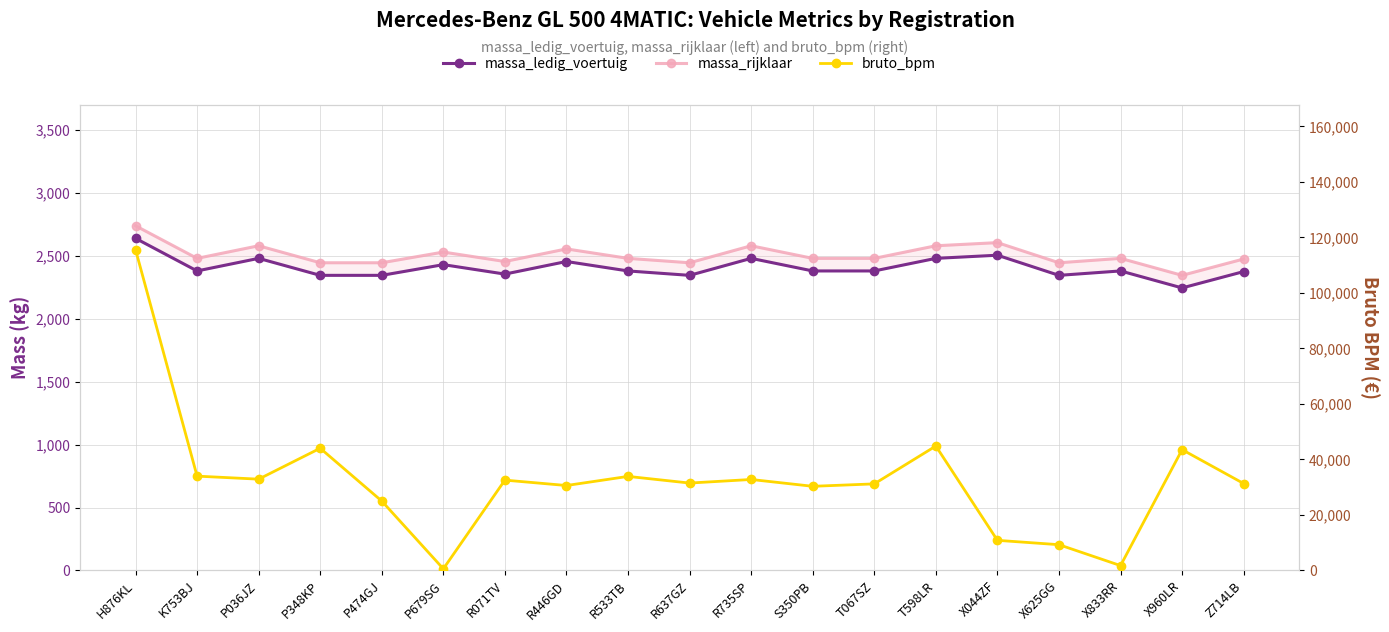

What is the difference between the maximum and minimum values in the massa_rijklaar series?

394